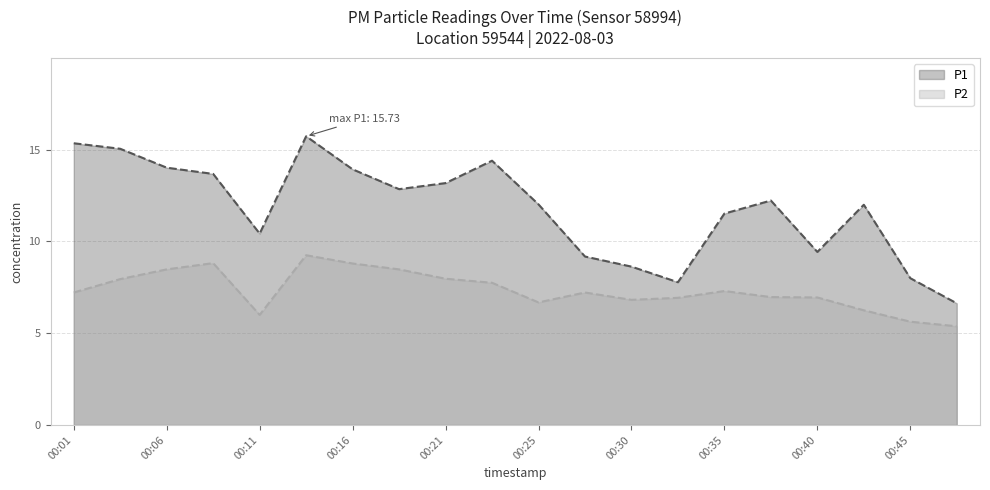

What is the value of the P1 point at the 6th from the left?

15.7